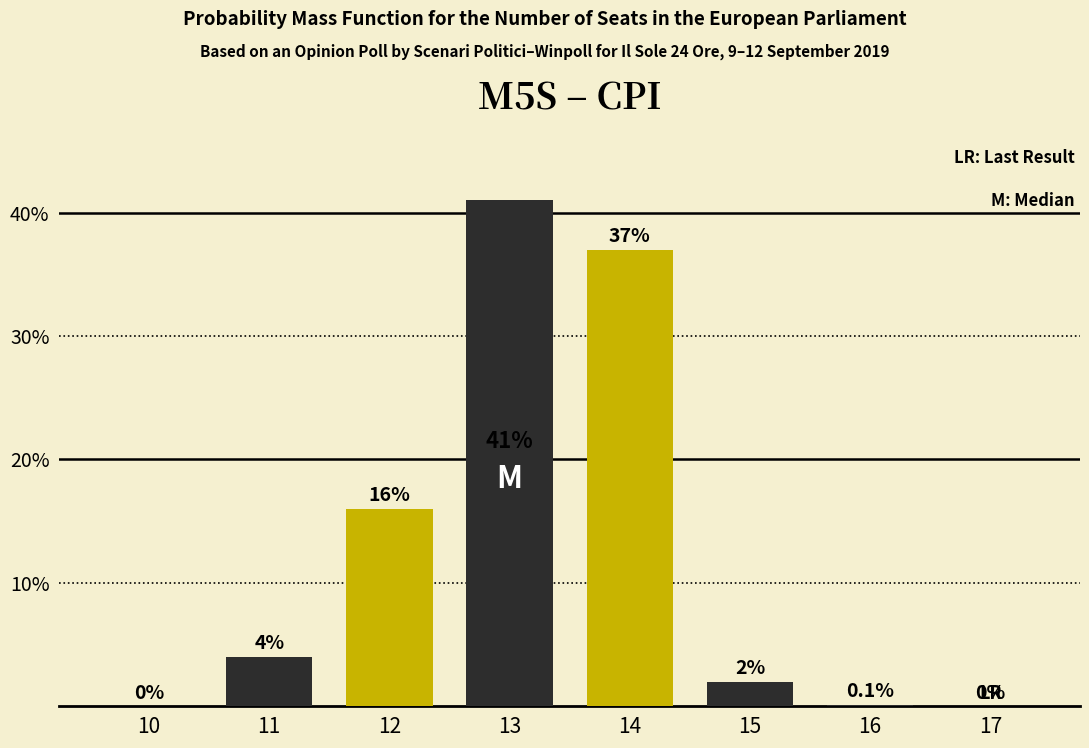

Reading right to left, what are all the values shown in this chart?

17=0.0	16=0.1	15=2.0	14=37.0	13=41.0	12=16.0	11=4.0	10=0.0